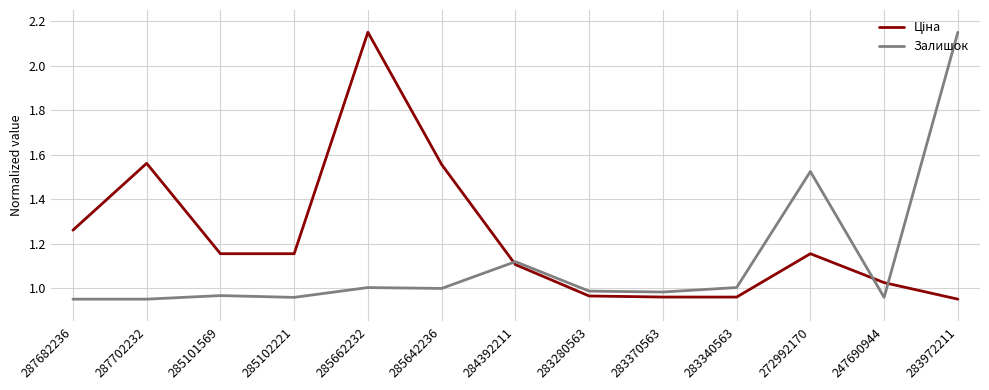

What is the total value across all series at 272992170?

2.7